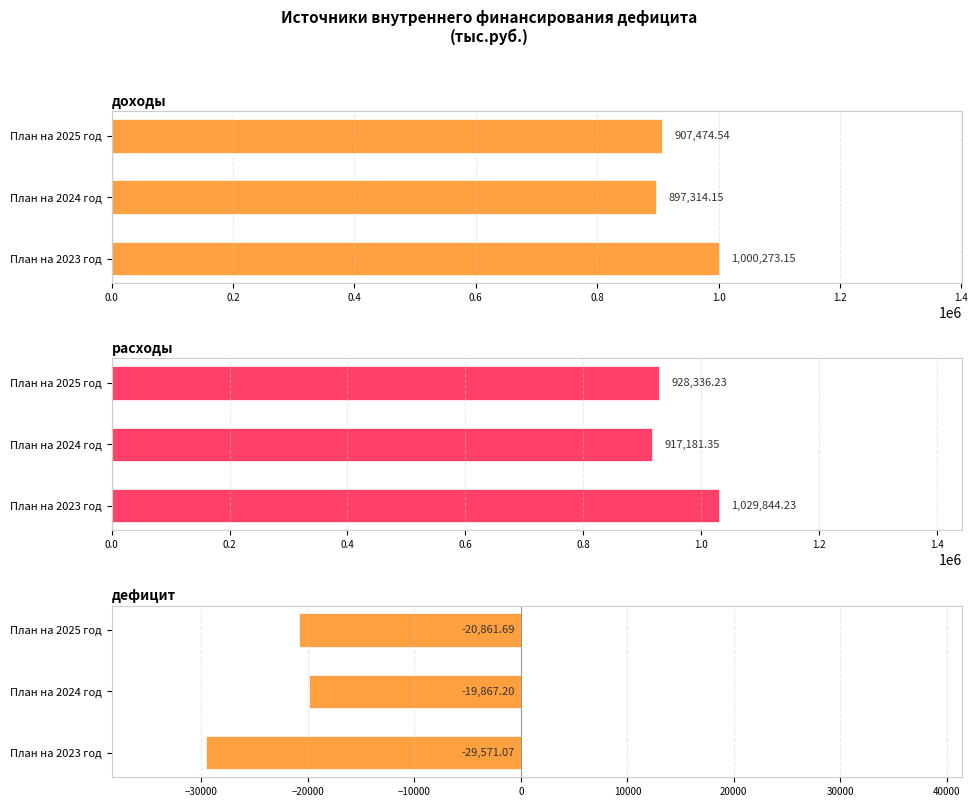

How many categories are shown in the chart?

3